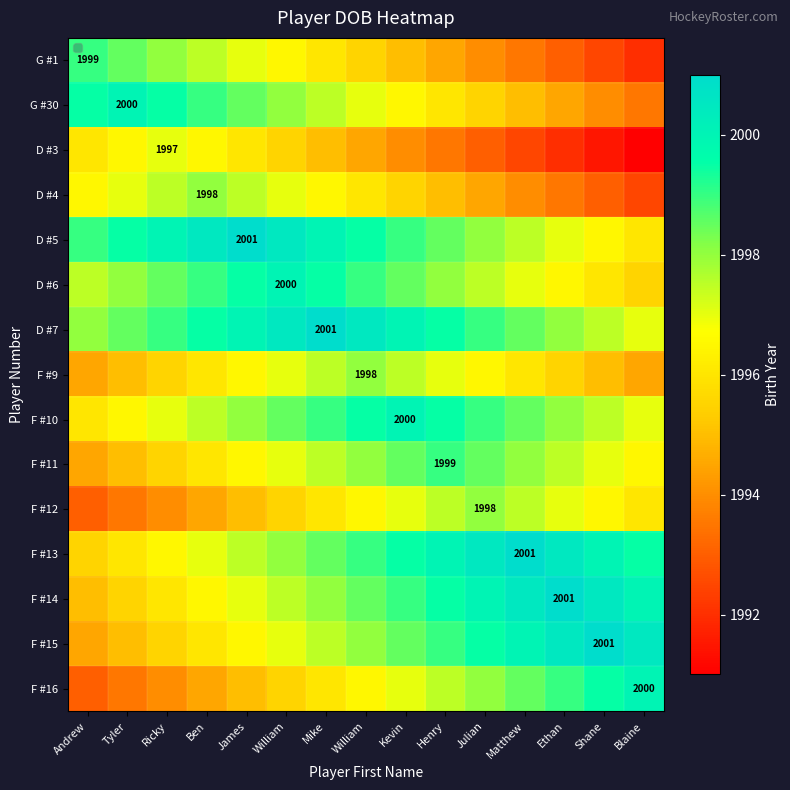

List the labels in order of D #4 value, largest first.

Ben, Ricky, James, Tyler, William, Andrew, Mike, William, Kevin, Henry, Julian, Matthew, Ethan, Shane, Blaine